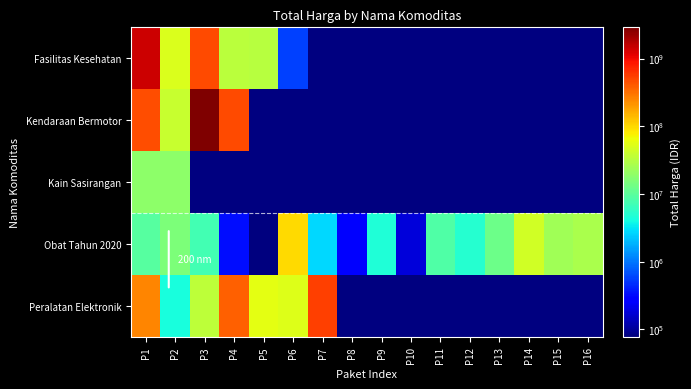

How many values in Fasilitas Kesehatan are above zero?

6